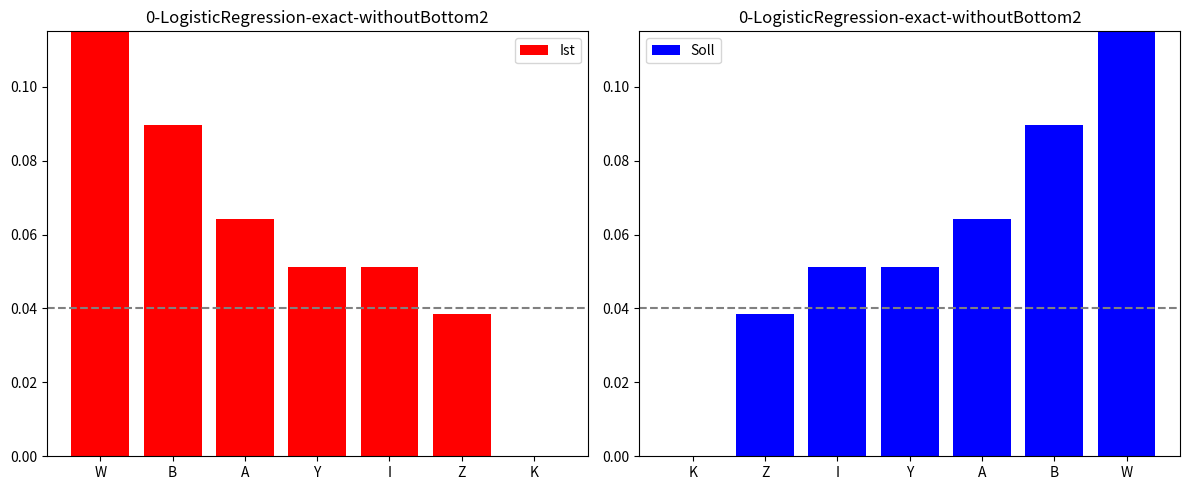

How many distinct data groups are displayed?

2